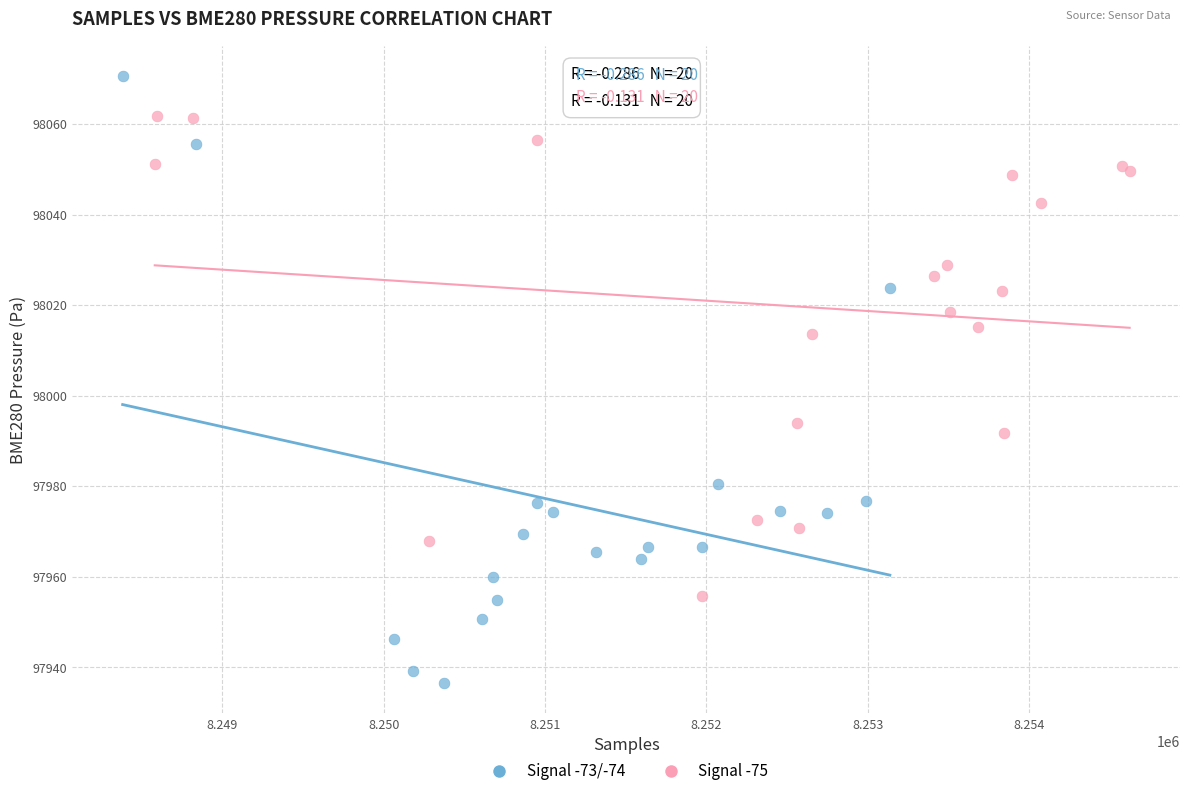

Which series has the widest spread of Y values?

Signal -73/-74